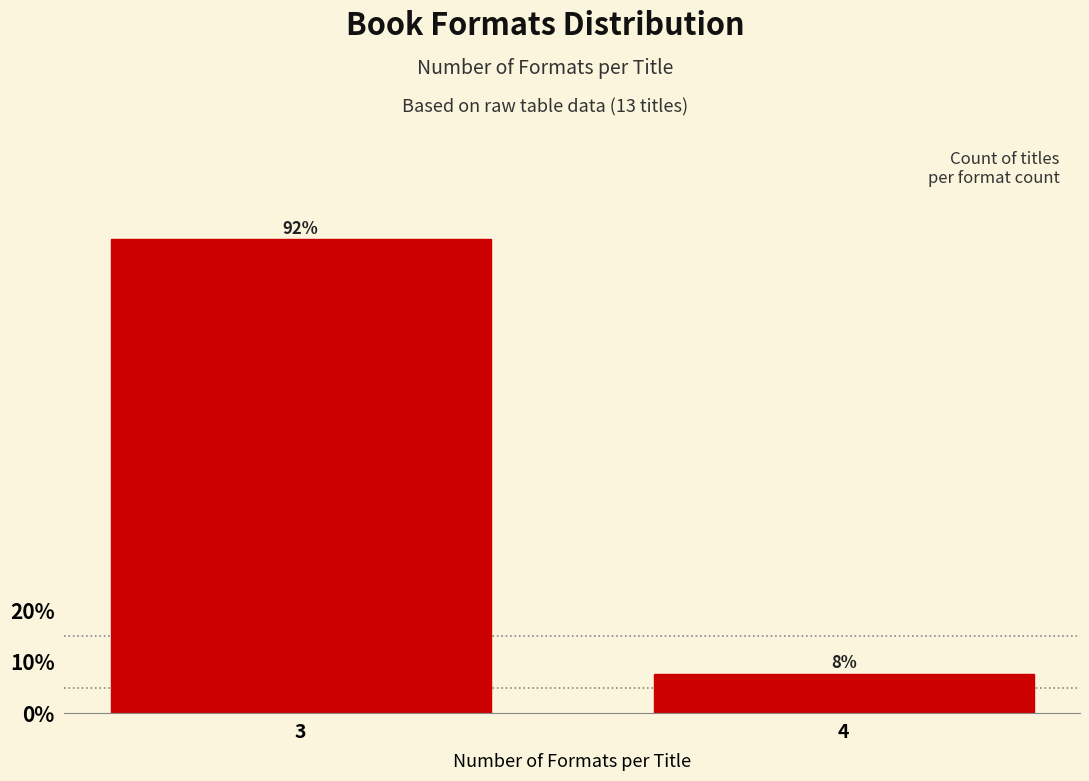

Between 4 and 3, which is larger?

3